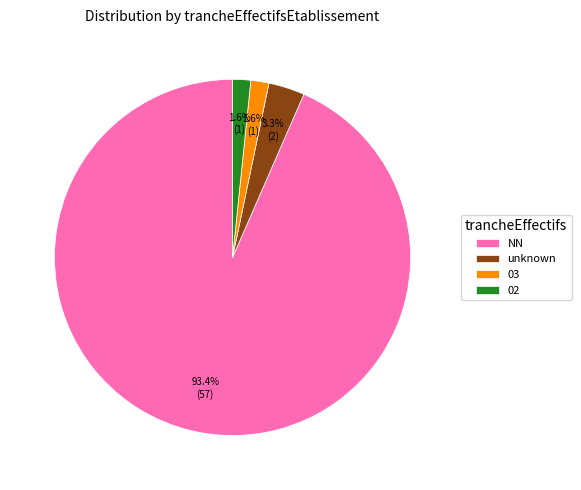

What is the total percentage of 02 and unknown?

4.9%